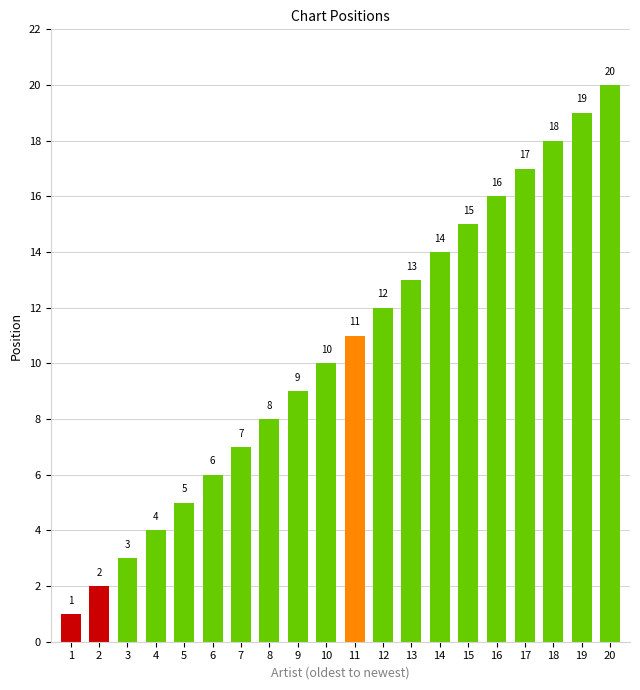

Reading left to right, list all the values displayed in this chart.

1=1	2=2	3=3	4=4	5=5	6=6	7=7	8=8	9=9	10=10	11=11	12=12	13=13	14=14	15=15	16=16	17=17	18=18	19=19	20=20